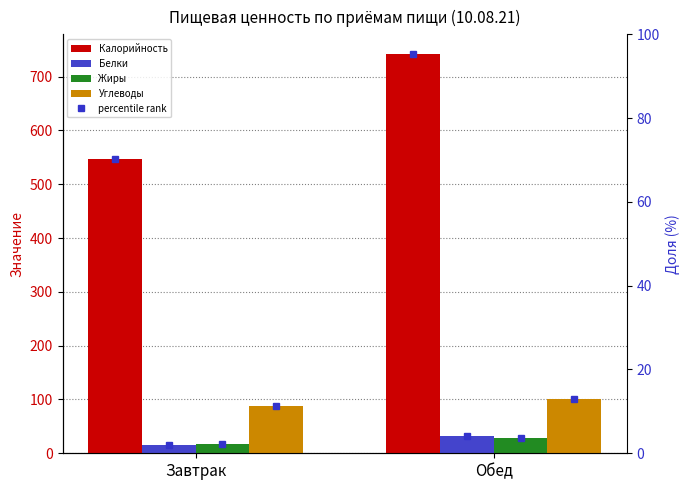

What is the value of the Жиры bar at the 1st from the left?

16.8